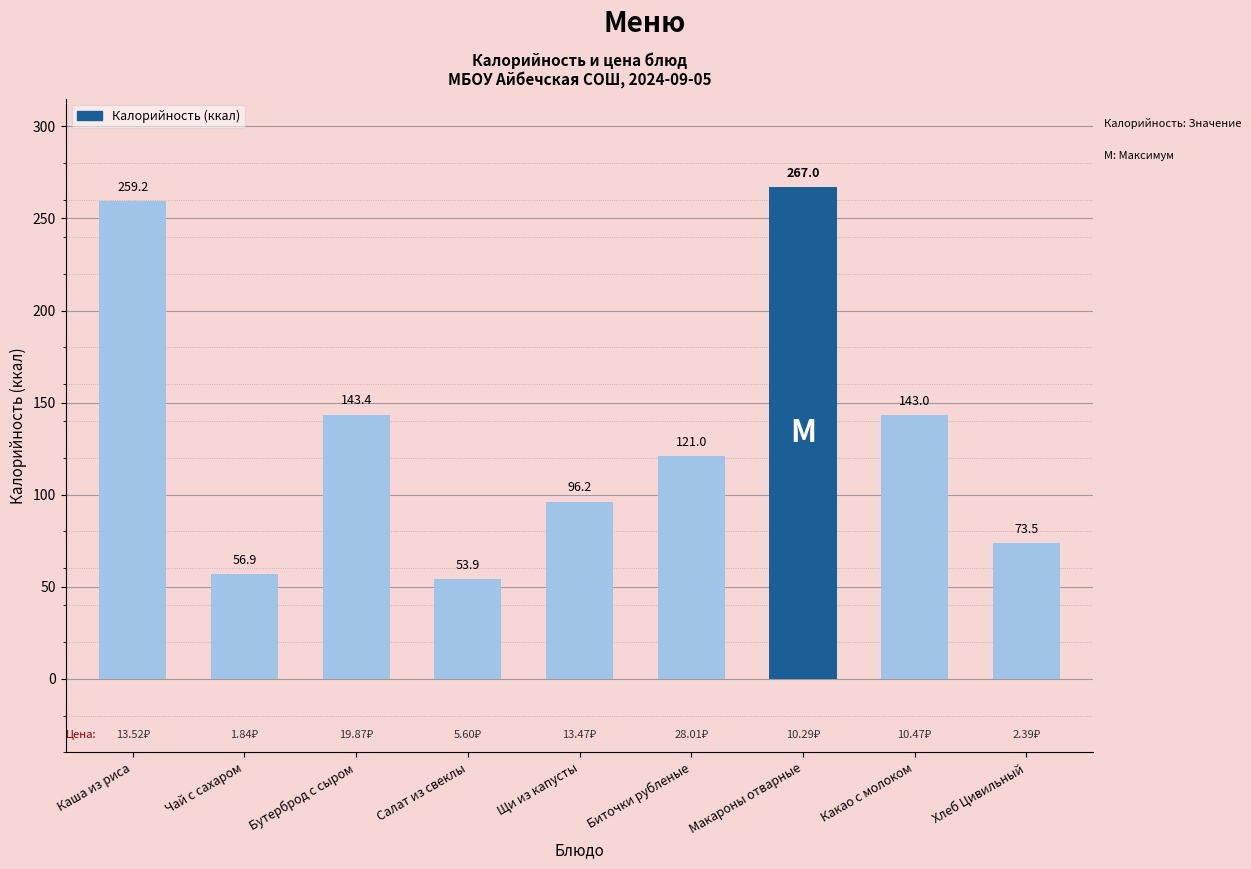

At which category does the chart reach its minimum across all series?

Салат из свеклы